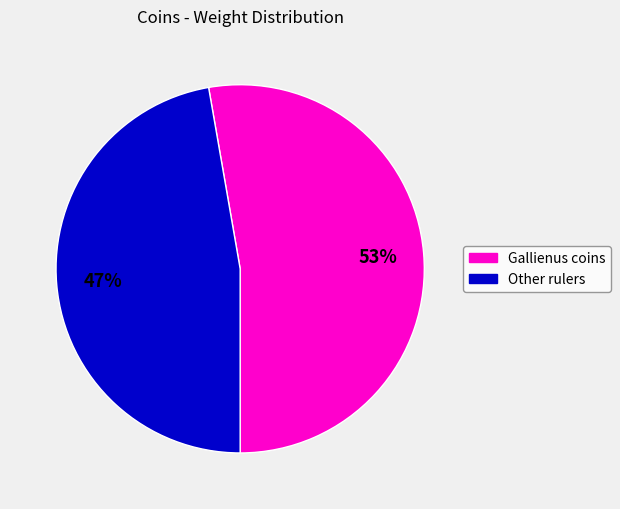

Is there any slice that represents more than half of the pie?

Yes